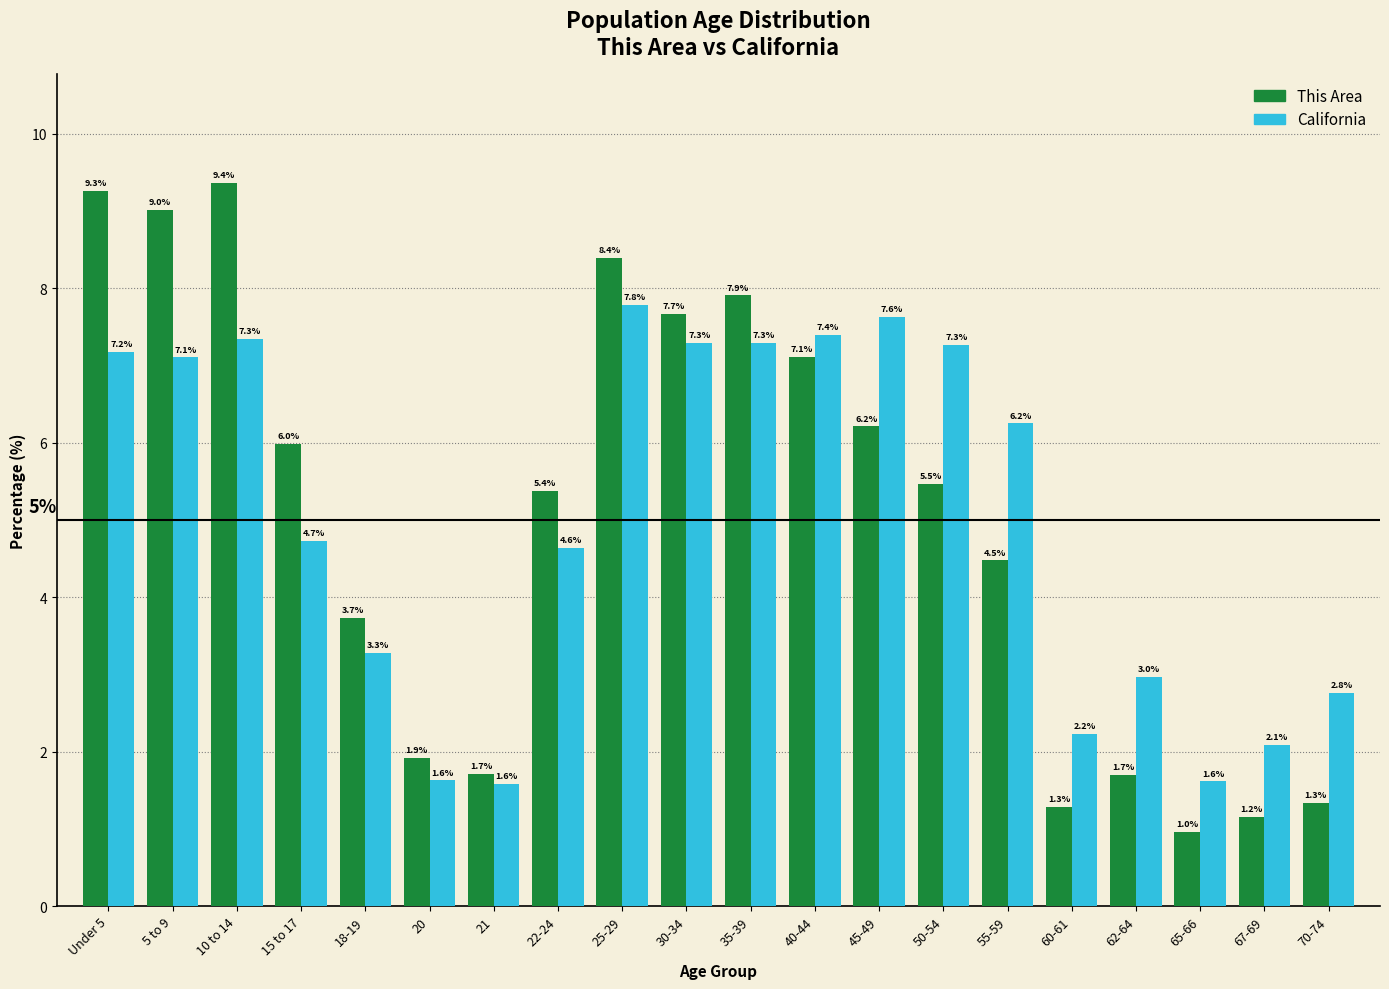

Reading left to right, transcribe all the data shown in this chart.

This Area: 9.3	9.0	9.4	6.0	3.7	1.9	1.7	5.4	8.4	7.7	7.9	7.1	6.2	5.5	4.5	1.3	1.7	1.0	1.2	1.3
California: 7.2	7.1	7.3	4.7	3.3	1.6	1.6	4.6	7.8	7.3	7.3	7.4	7.6	7.3	6.2	2.2	3.0	1.6	2.1	2.8